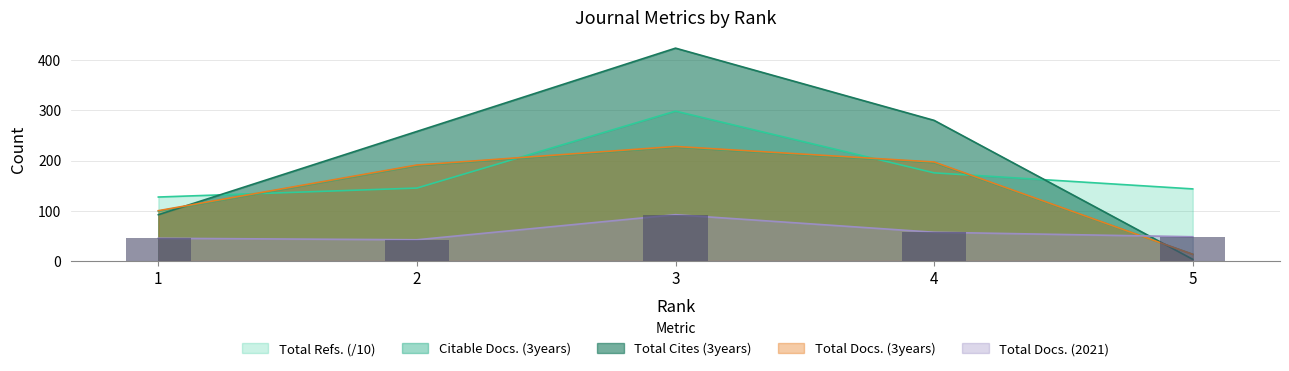

What is the sum of the Total Docs. (3years) values at 2 and 4?

388.0